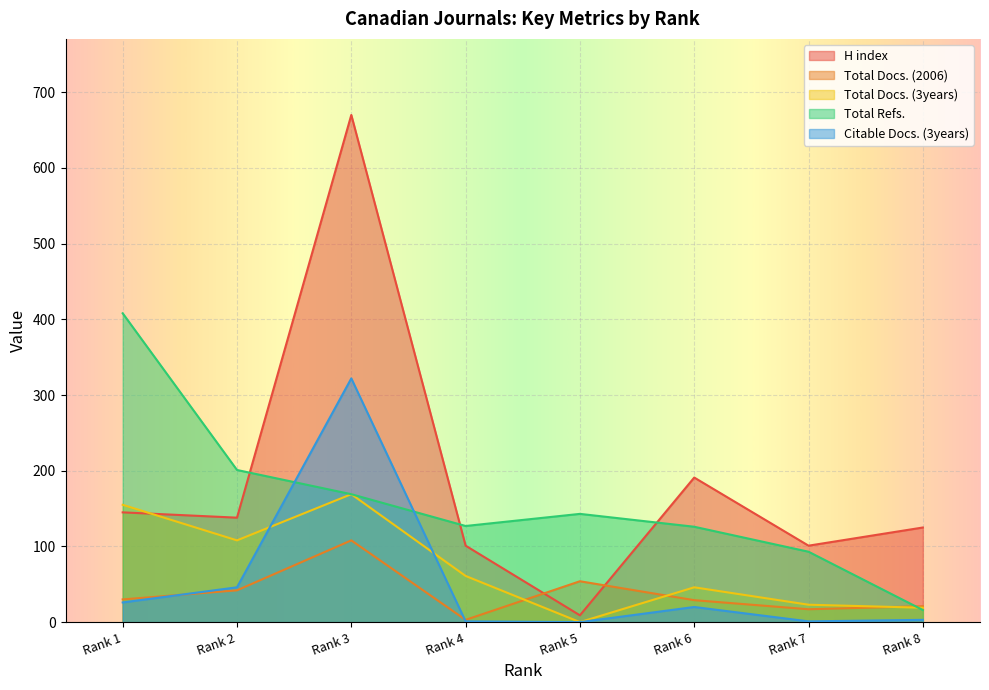

List the series in order of their peak value, highest first.

H index, Total Refs., Citable Docs. (3years), Total Docs. (3years), Total Docs. (2006)